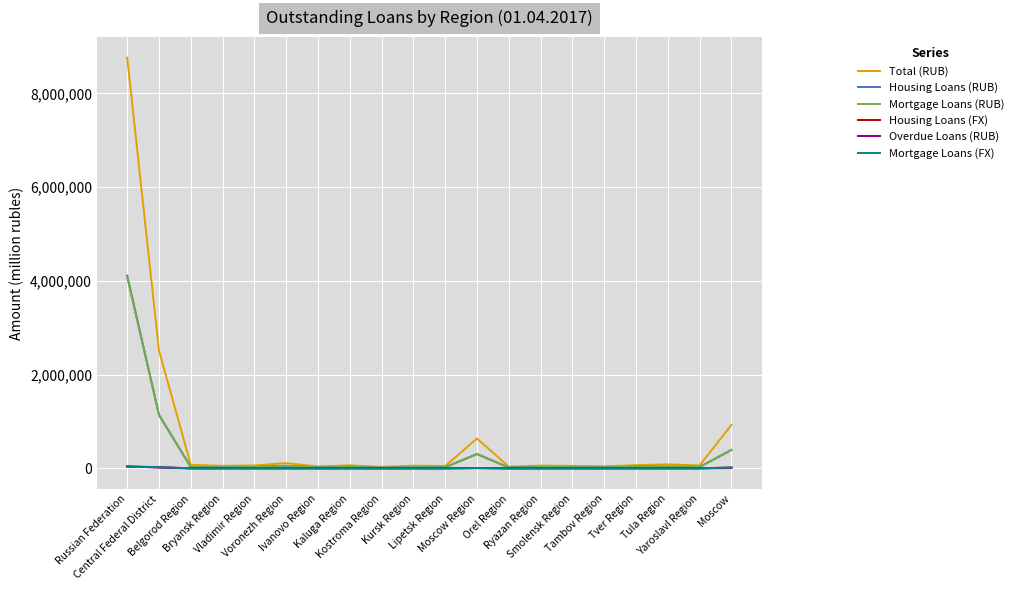

What is the difference between the second highest and second lowest values in the Overdue Loans (RUB) series?

14379